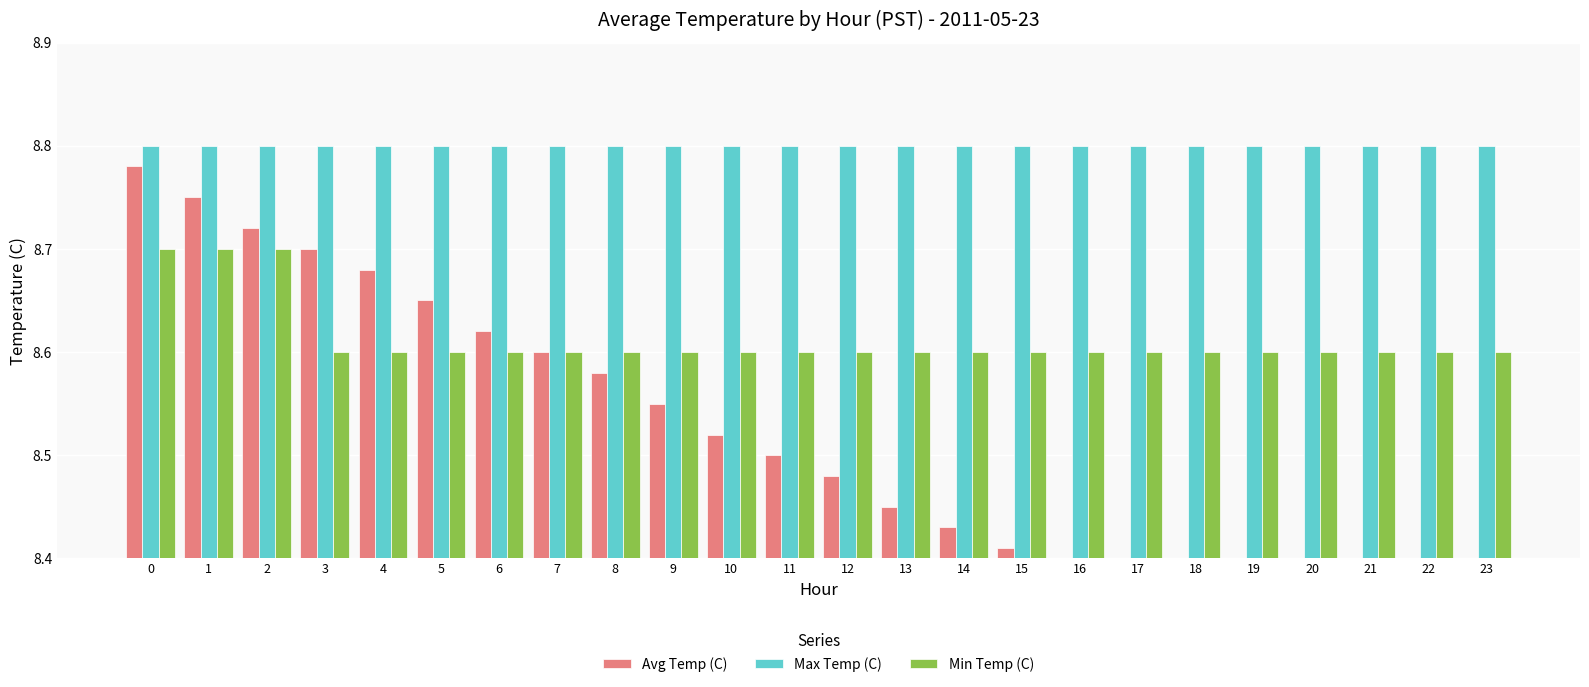

What is the sum of all Min Temp (C) values?

206.7